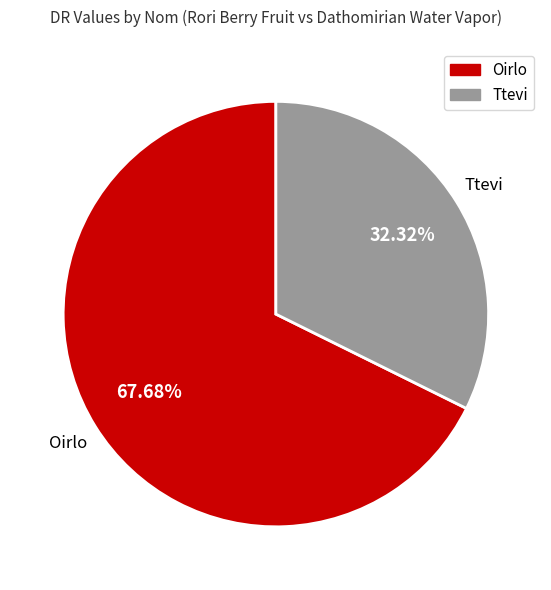

Which has a higher value, Oirlo or Ttevi?

Oirlo